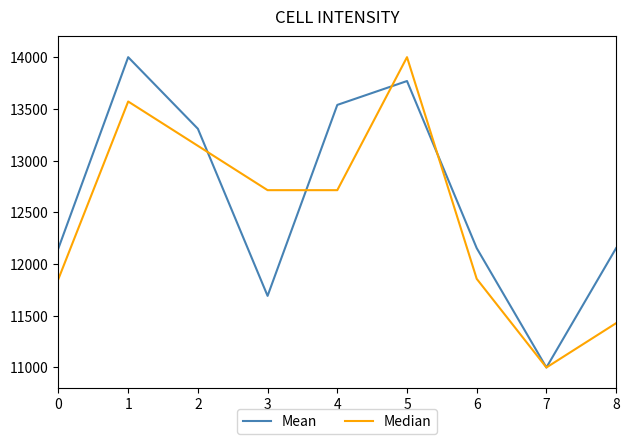

True or false: Median has a value of 13571.4 at 1.

True